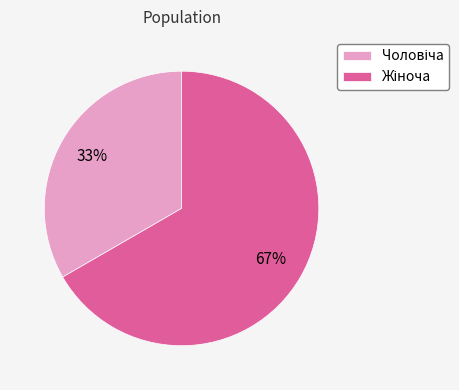

To the nearest percent, what is the average slice percentage?

50%